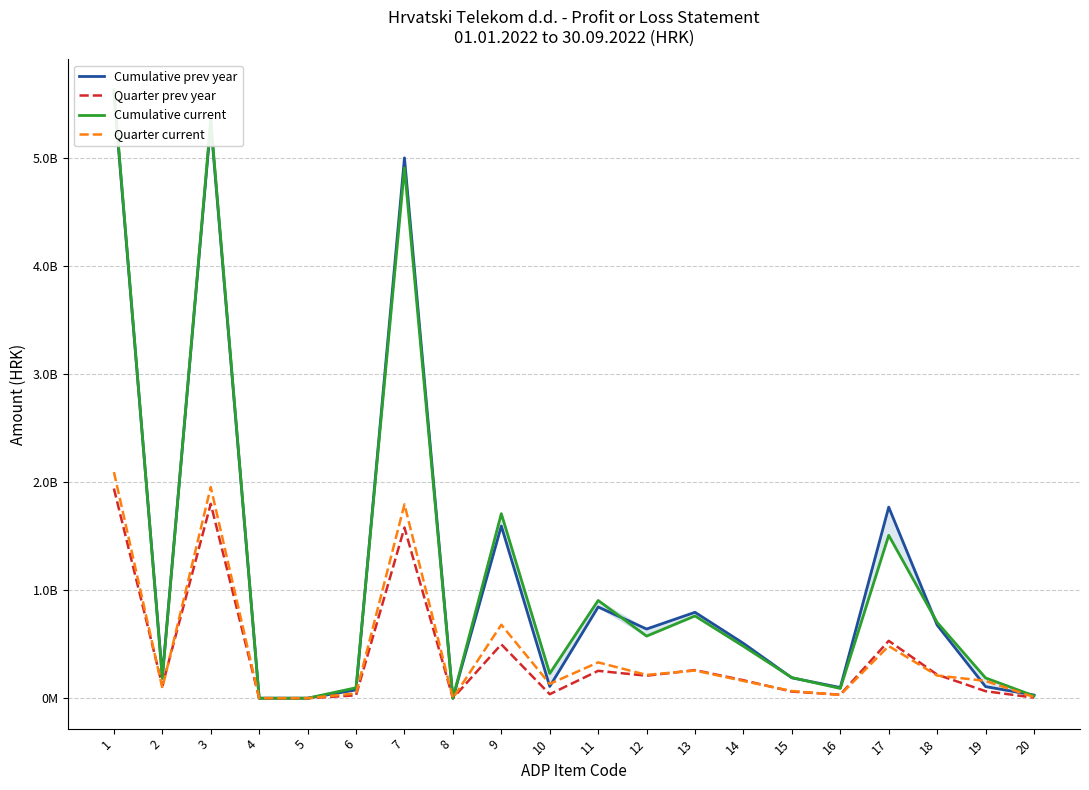

What is the sum of the Cumulative prev year values at 16 and 9?

1692322349